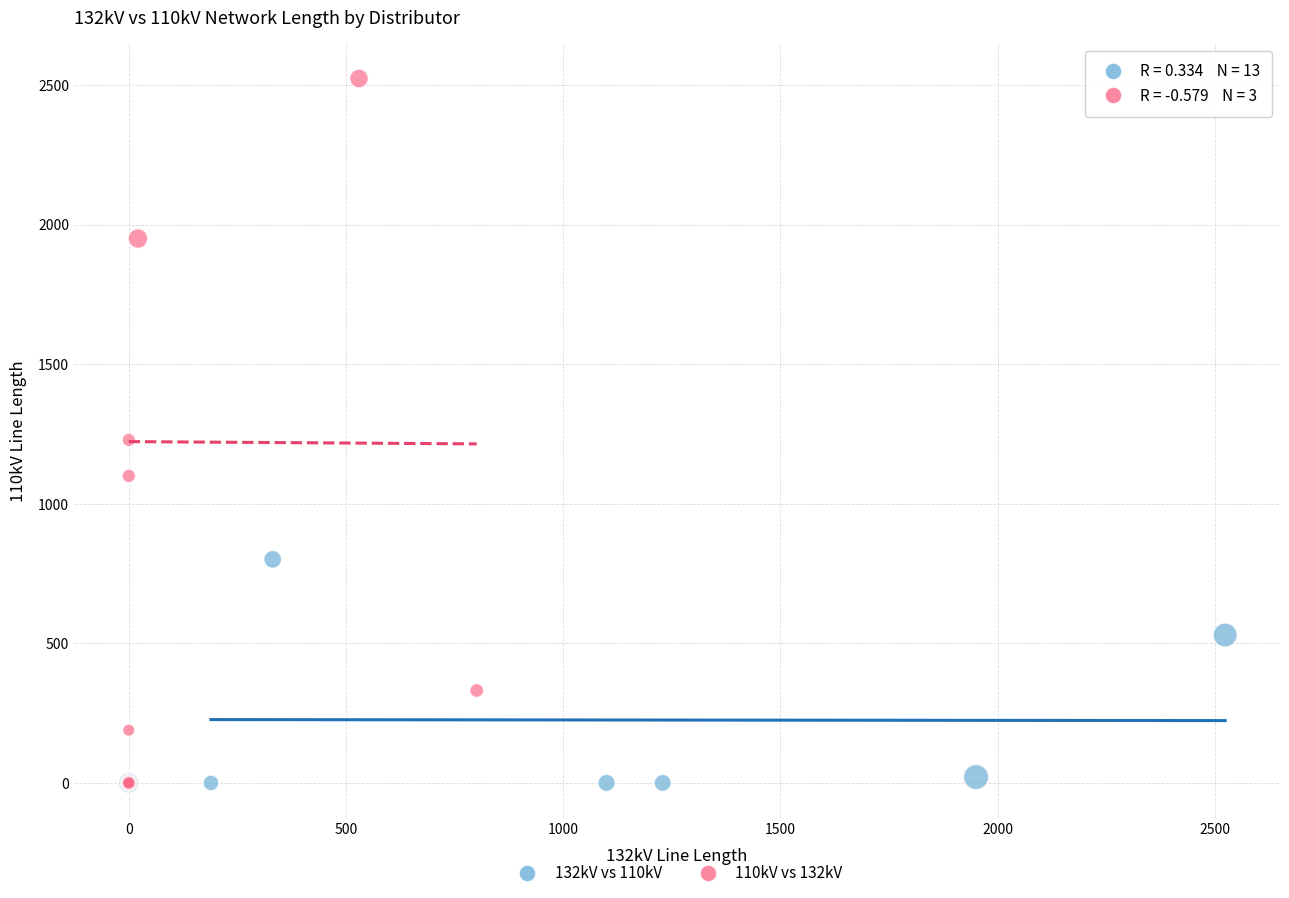

Which series has the largest Y range (max minus min)?

110kV vs 132kV